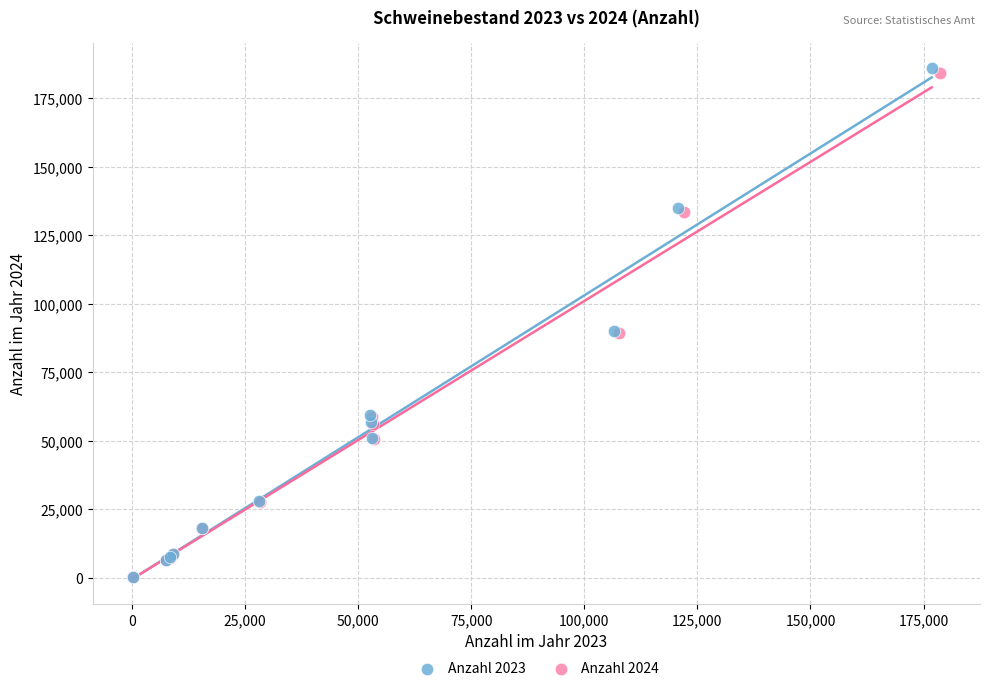

Which series has the largest Y range (max minus min)?

Anzahl 2023